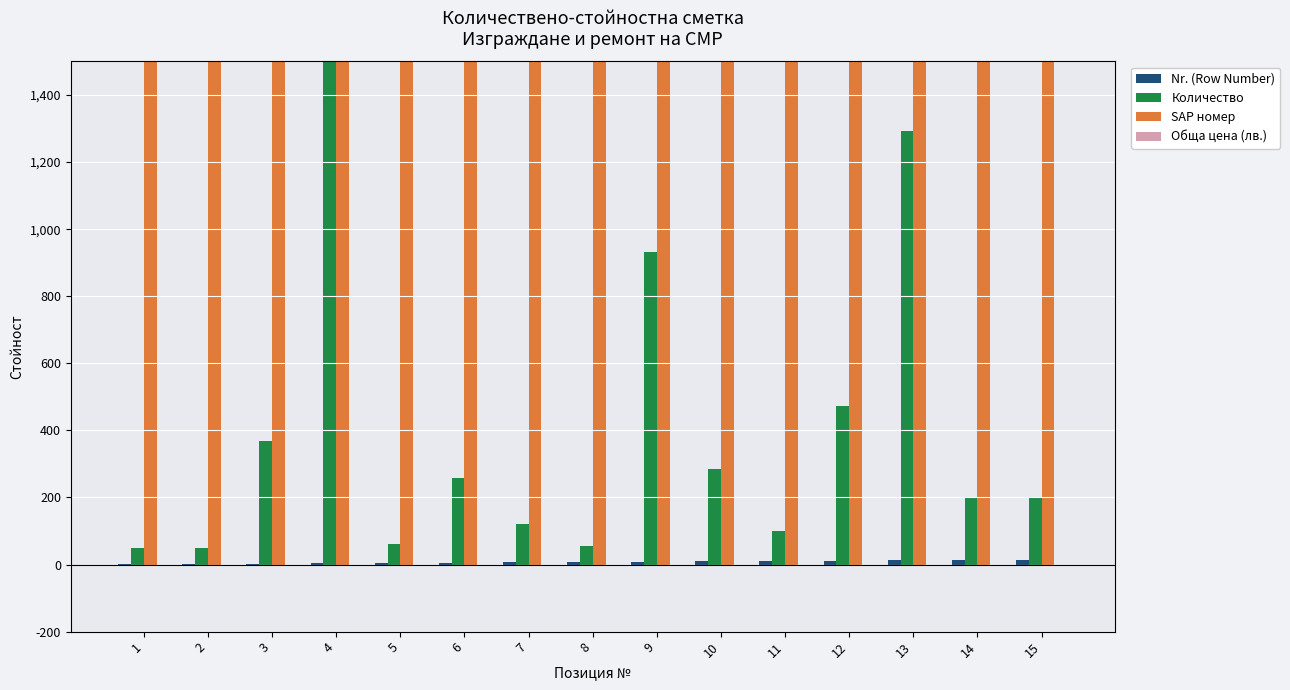

Is the value of Количество at 7 greater than the value of Nr. (Row Number) at 14?

Yes